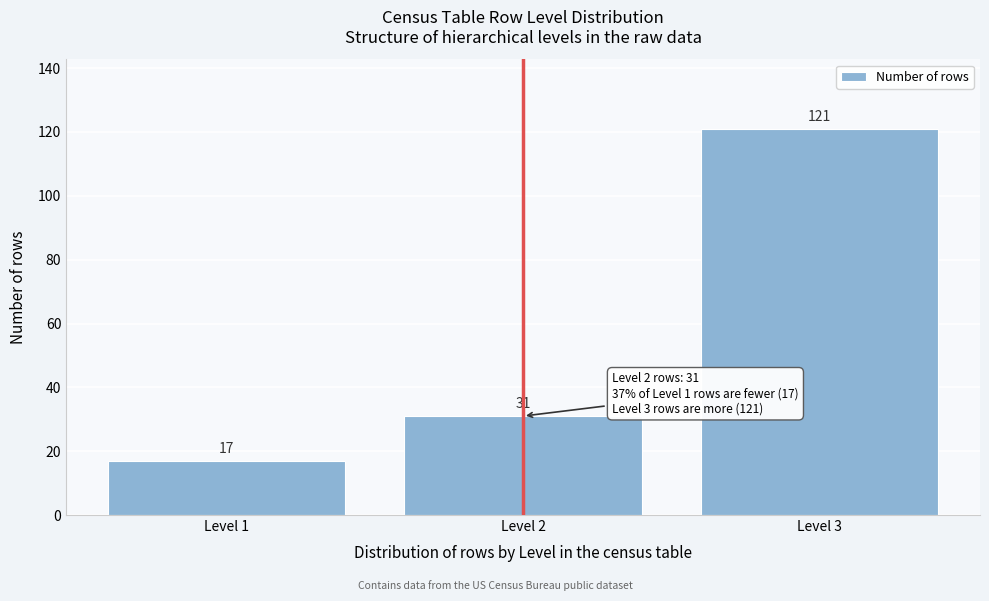

Reading left to right, list all the values displayed in this chart.

Level 1=17	Level 2=31	Level 3=121